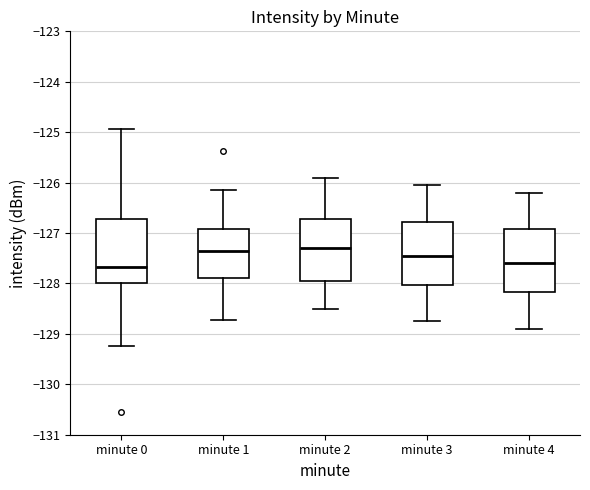

Reading left to right, transcribe this box plot: for each box, give where its median line is, the range the box spans, and where its two whiskers end, as read against the y-axis. The values are not printed on the chart, so give them approximately, as read against the axis.

minute 0: median -127.7, box -128.0 to -126.7, whiskers -129.2 to -124.9
minute 1: median -127.4, box -127.9 to -126.9, whiskers -128.7 to -126.1
minute 2: median -127.3, box -127.9 to -126.7, whiskers -128.5 to -125.9
minute 3: median -127.4, box -128.0 to -126.8, whiskers -128.7 to -126.0
minute 4: median -127.6, box -128.2 to -126.9, whiskers -128.9 to -126.2